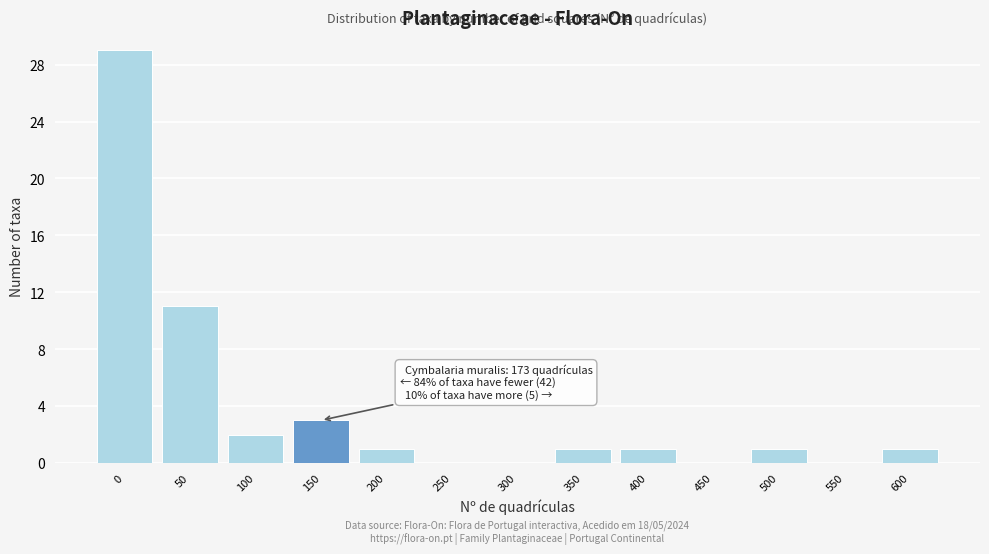

Reading left to right, list all the values displayed in this chart.

0=29	50=11	100=2	150=3	200=1	250=0	300=0	350=1	400=1	450=0	500=1	550=0	600=1